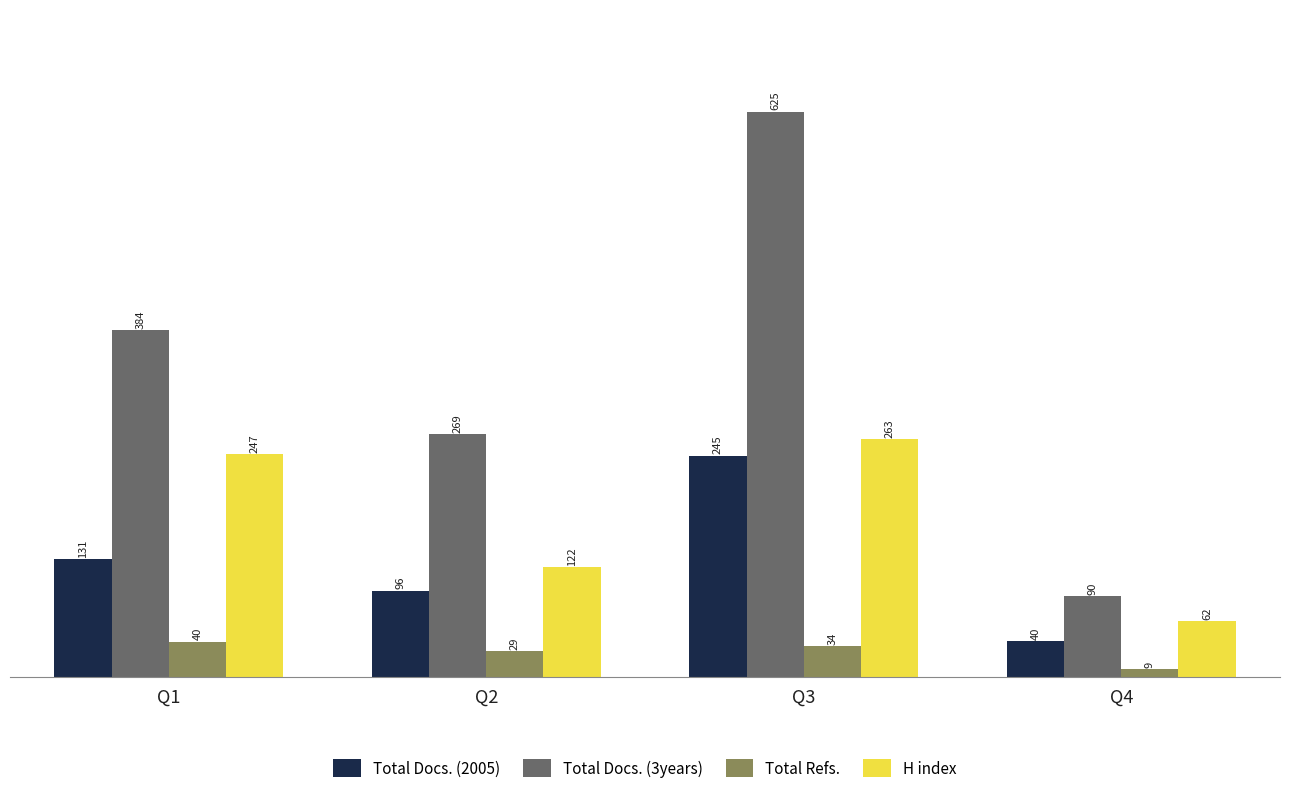

List the series in order of their peak value, highest first.

Total Docs. (3years), H index, Total Docs. (2005), Total Refs.